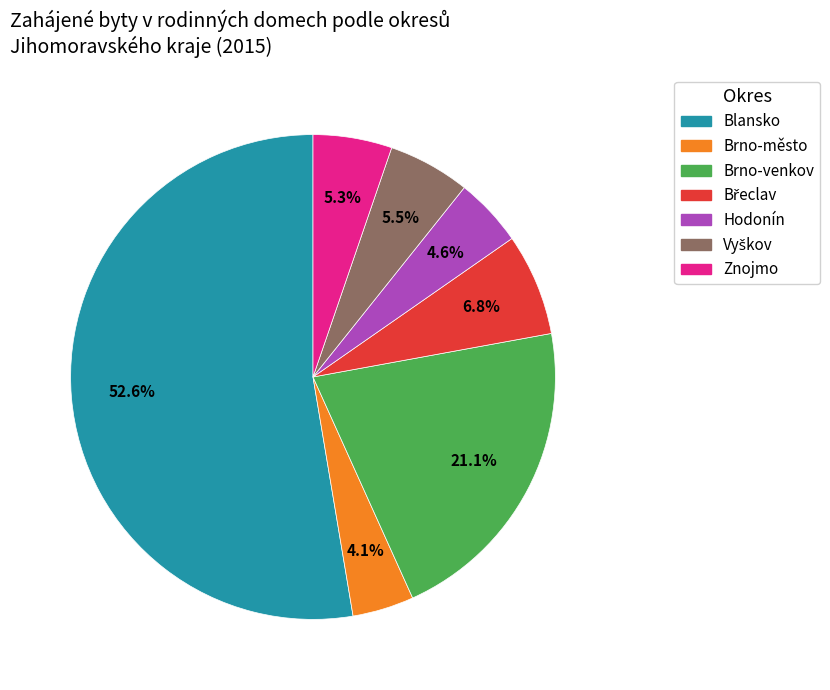

The Brno-venkov slice represents 21% of the pie. True or false?

True